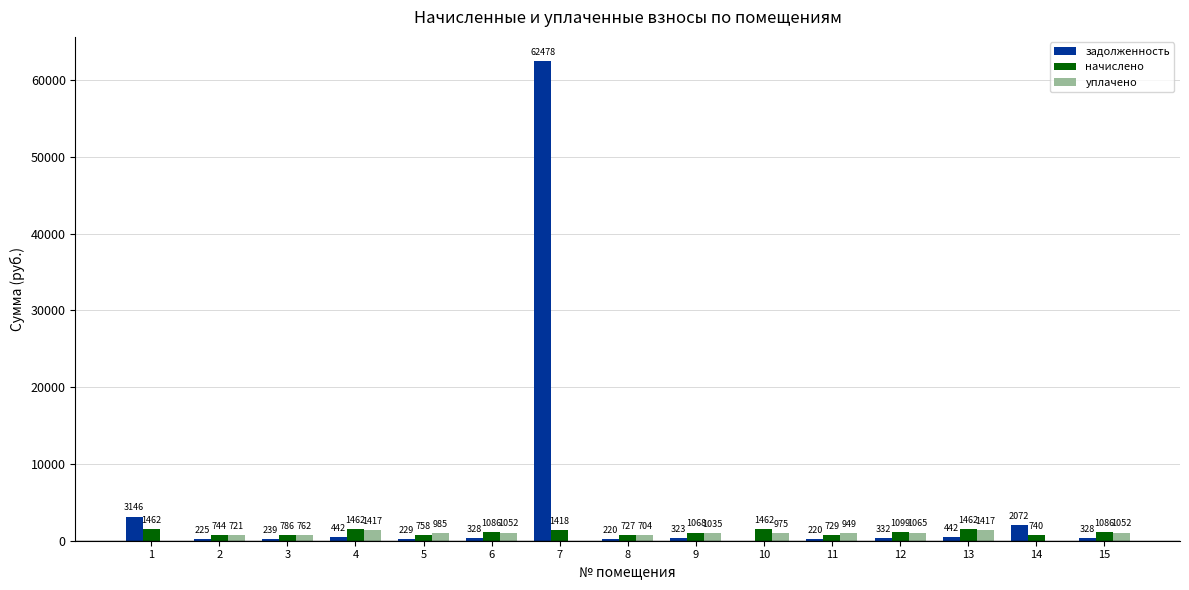

What is the total value across all series at 1?

4607.7